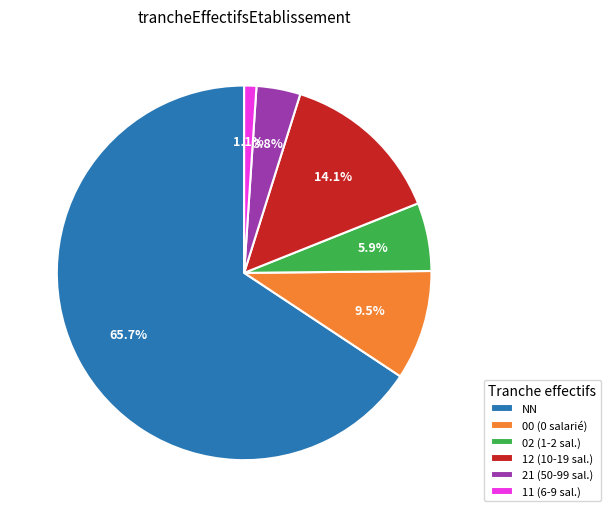

What is the smallest slice in the pie chart?

11